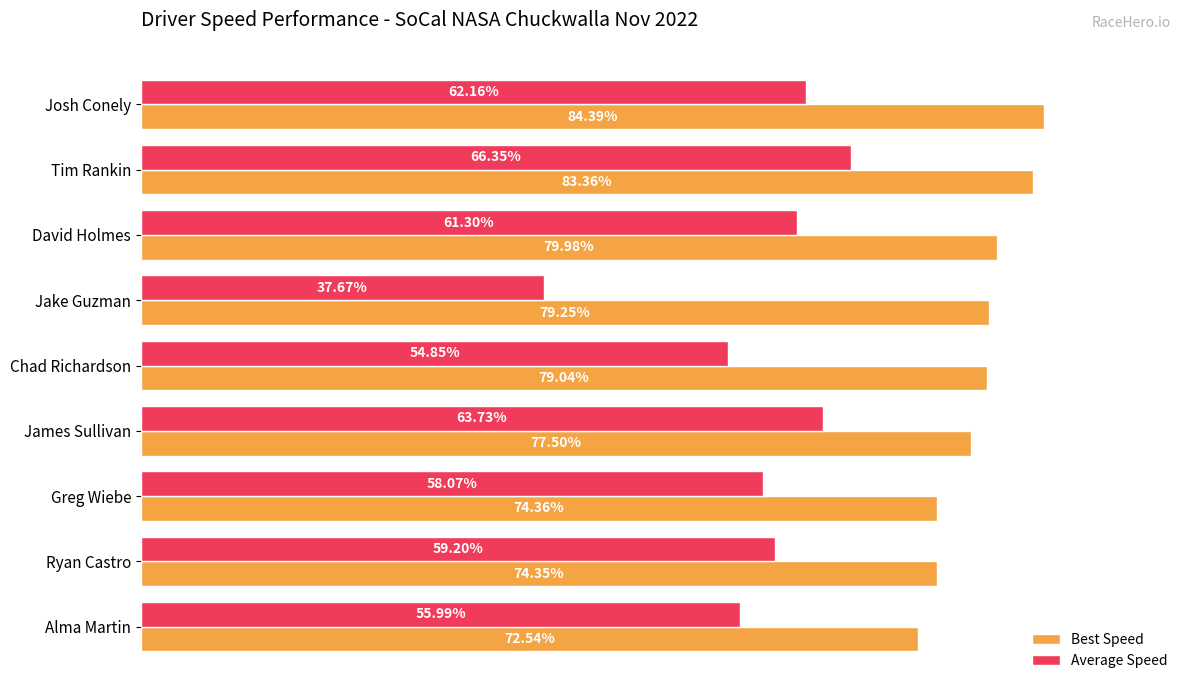

Which series has the largest total across all categories?

Best Speed